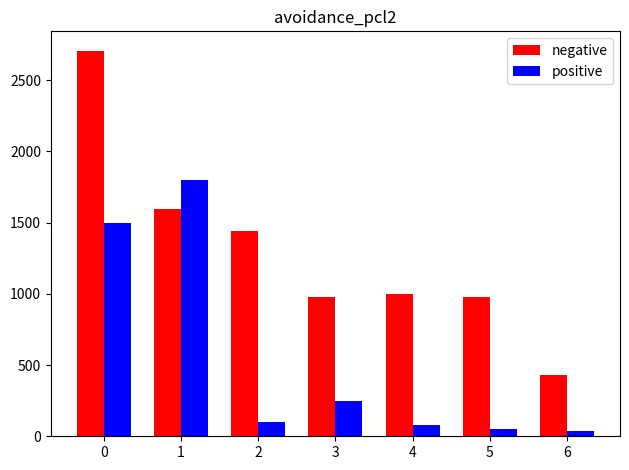

What is the spread (max minus min) of values at 3?

724.9